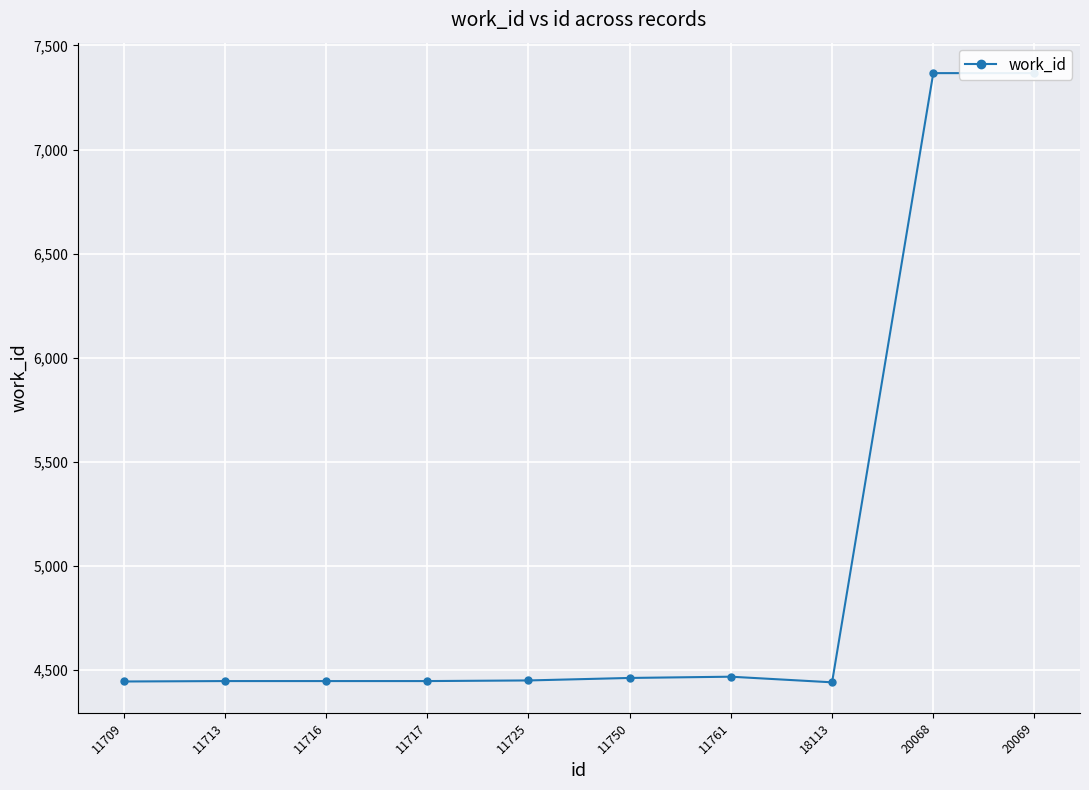

At which category does the chart reach its peak across all series?

20068